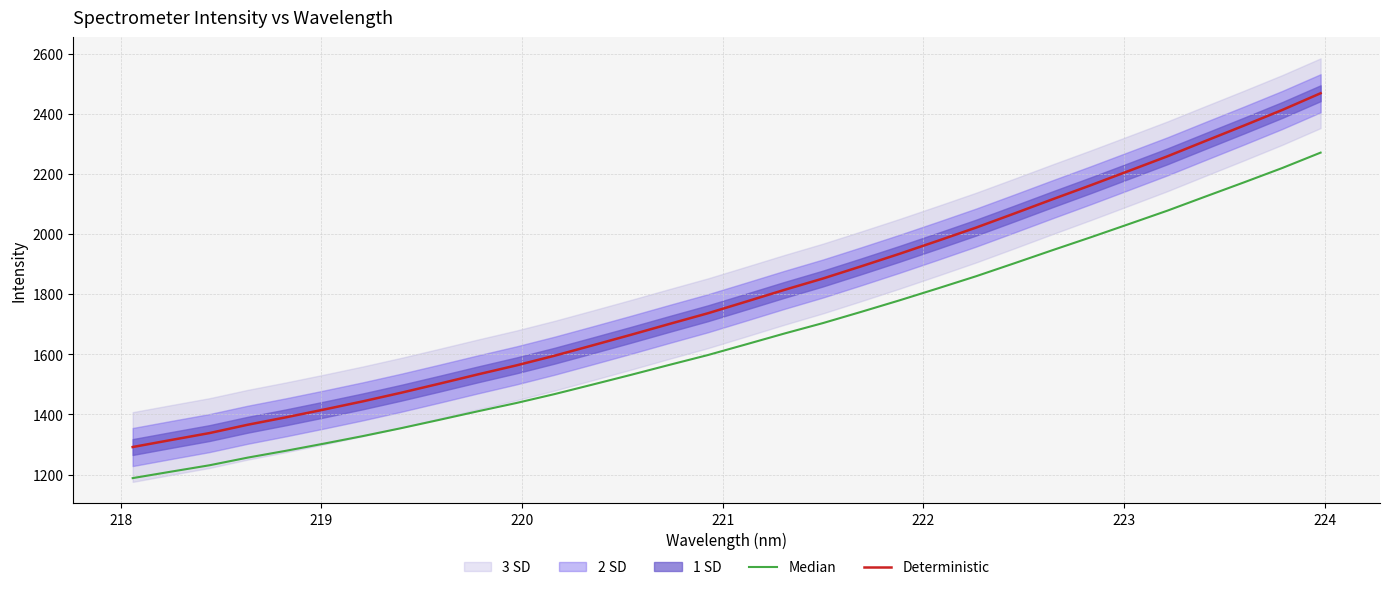

What is the highest value of the Deterministic series?

2468.2